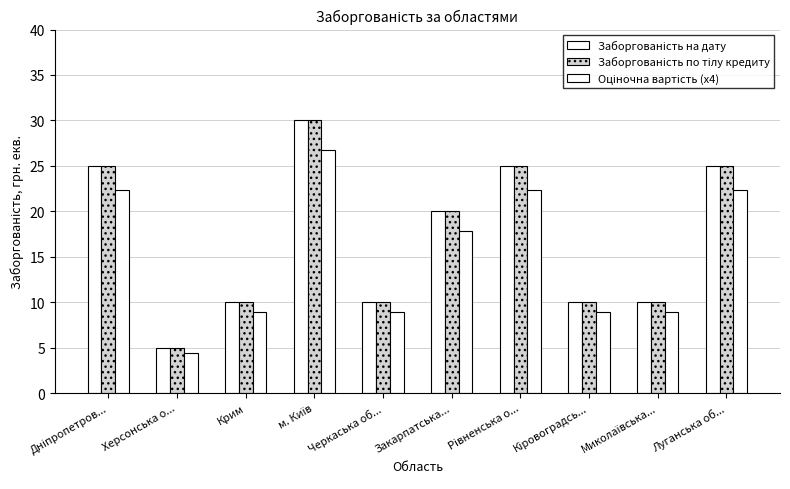

What is the sum of the Оціночна вартість (x4) values at Херсонська о... and Рiвненська о...?

26.8